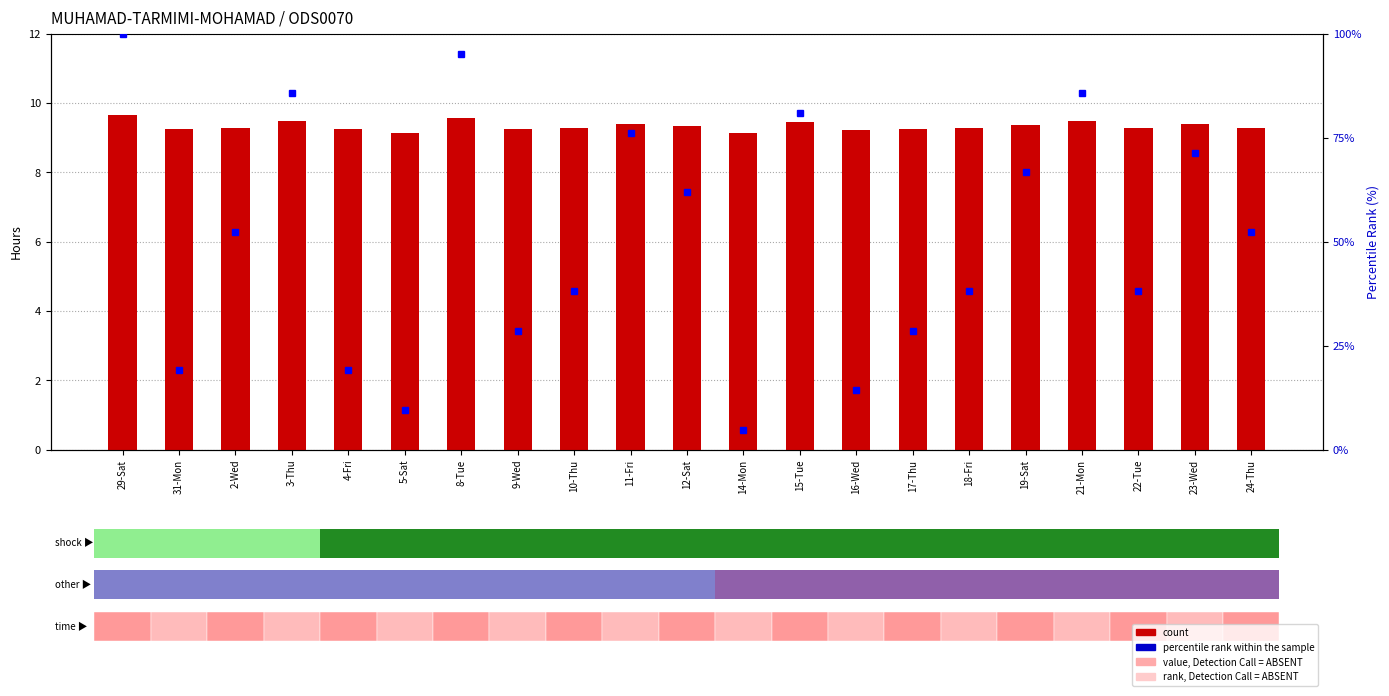

Rank the series by their average value, from lowest to highest.

count, percentile rank within the sample